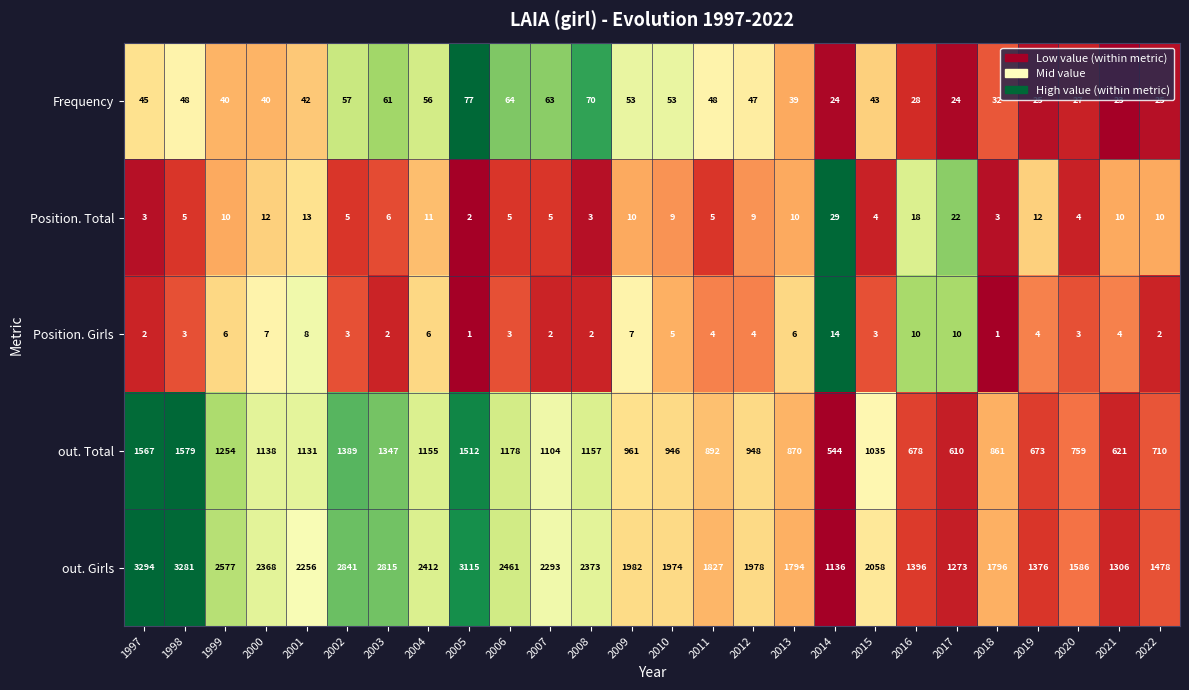

At which label does Position. Total reach its peak?

2014